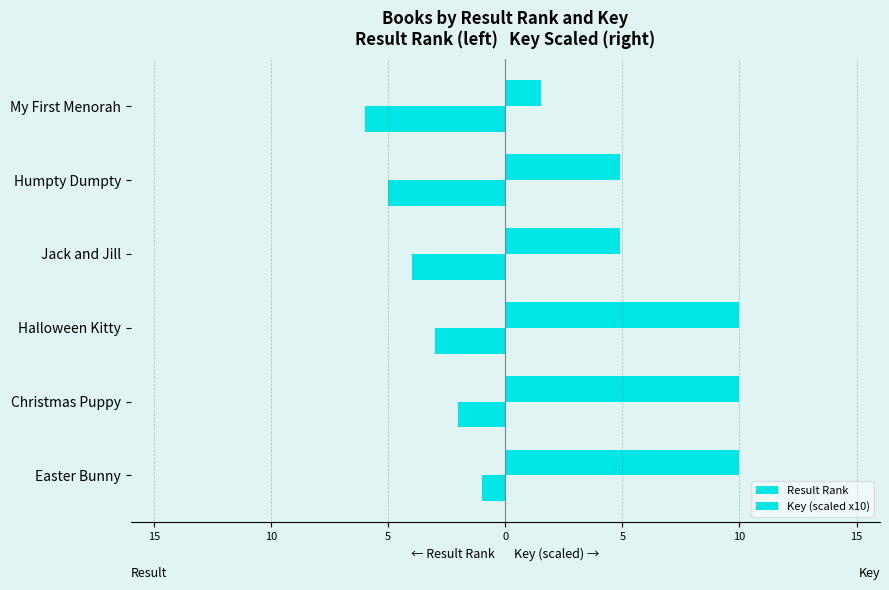

How many series are shown in this chart?

2